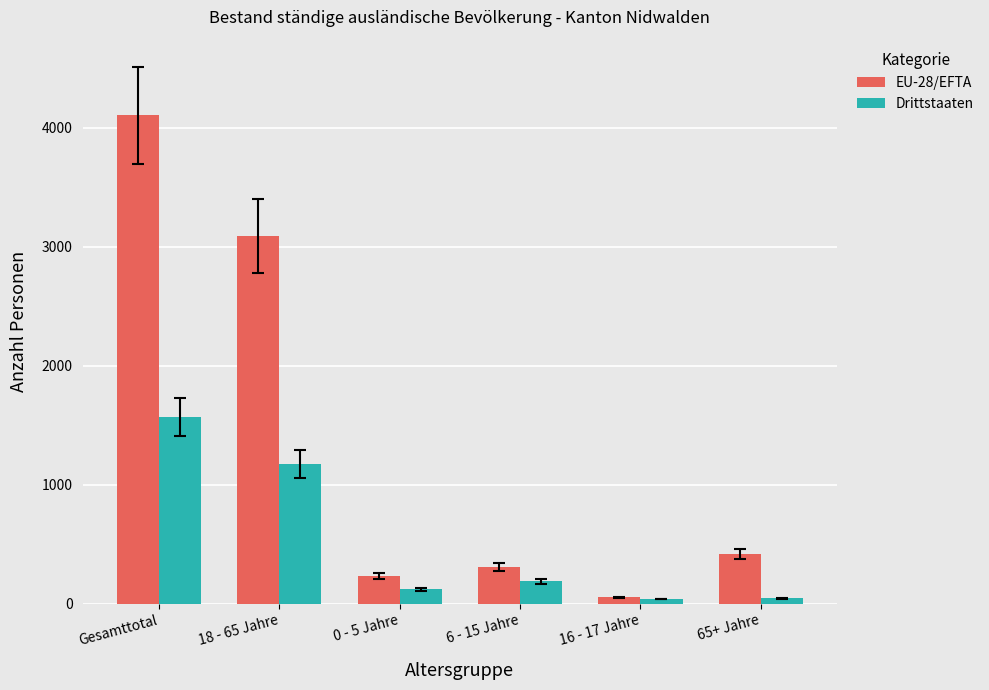

What position from the left is 6 - 15 Jahre?

4